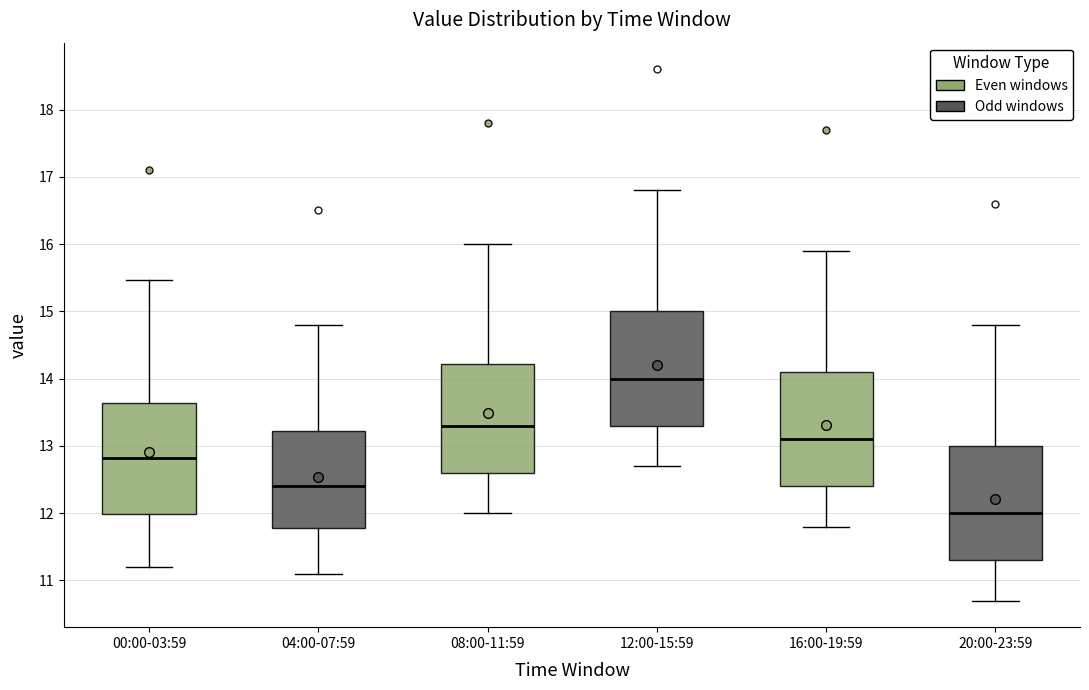

Where does the median line of the box for 04:00-07:59 sit on the y-axis? The values are not printed on the chart, so give them approximately, as read against the axis.

12.4